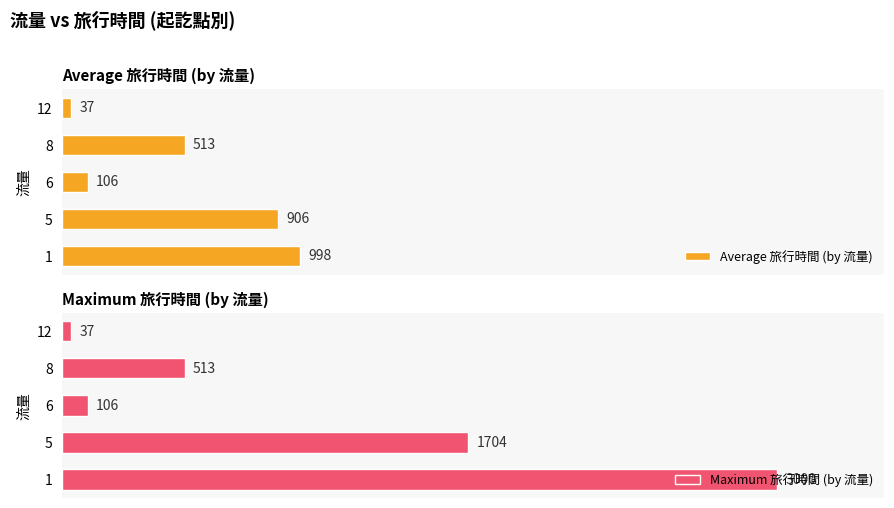

Between 1 and 5, which series saw the biggest shift?

Maximum 旅行時間 (by 流量)